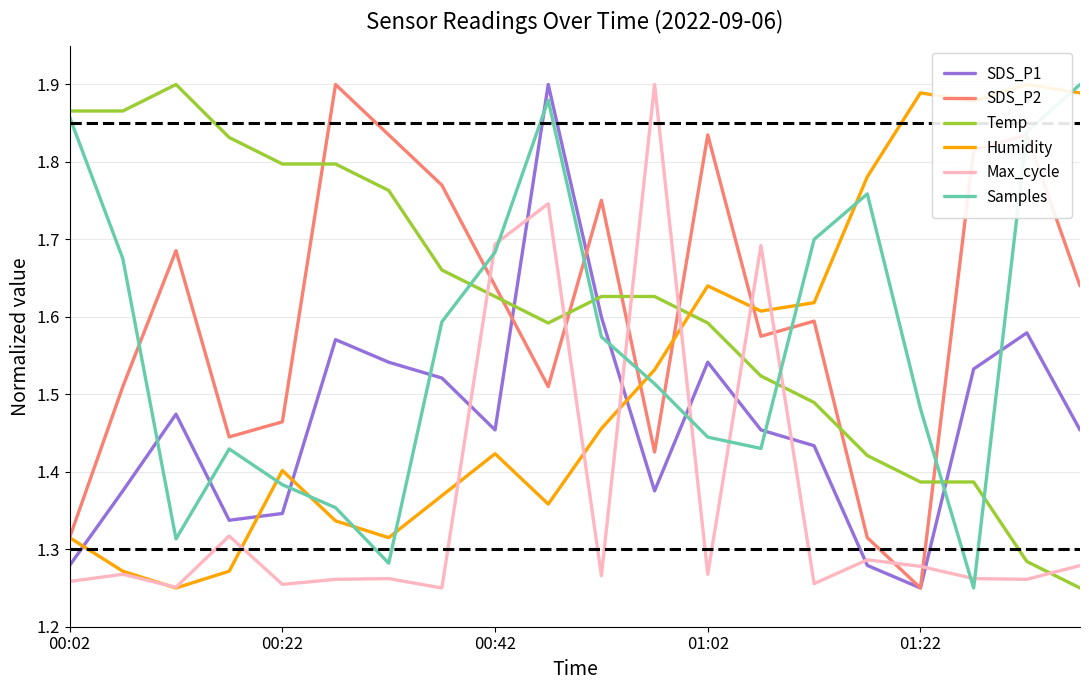

Is the value of Max_cycle at 00:22 greater than the value of SDS_P1 at 01:02?

No